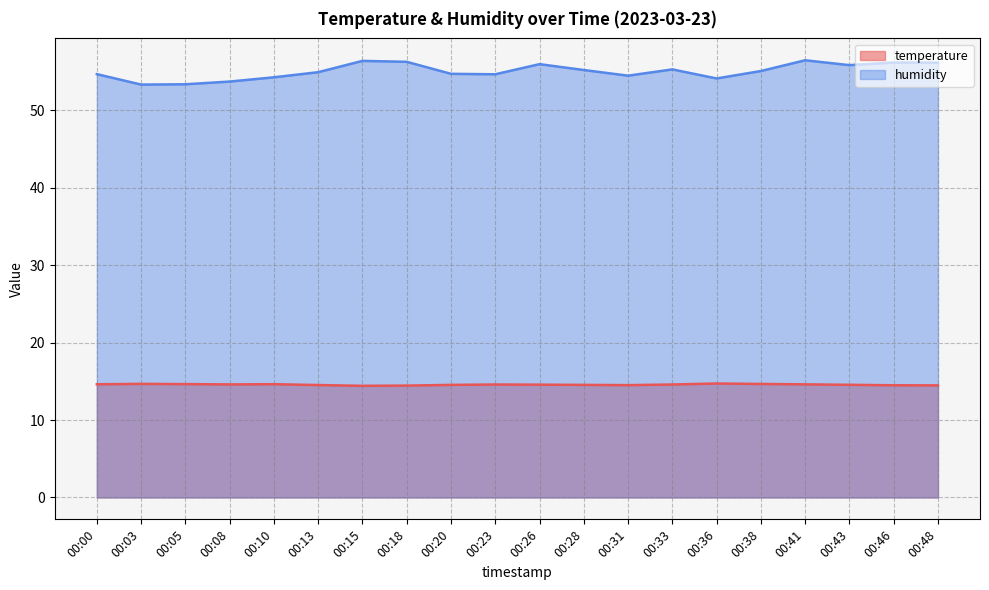

Is it true that humidity equals 98.3 at 00:38?

False